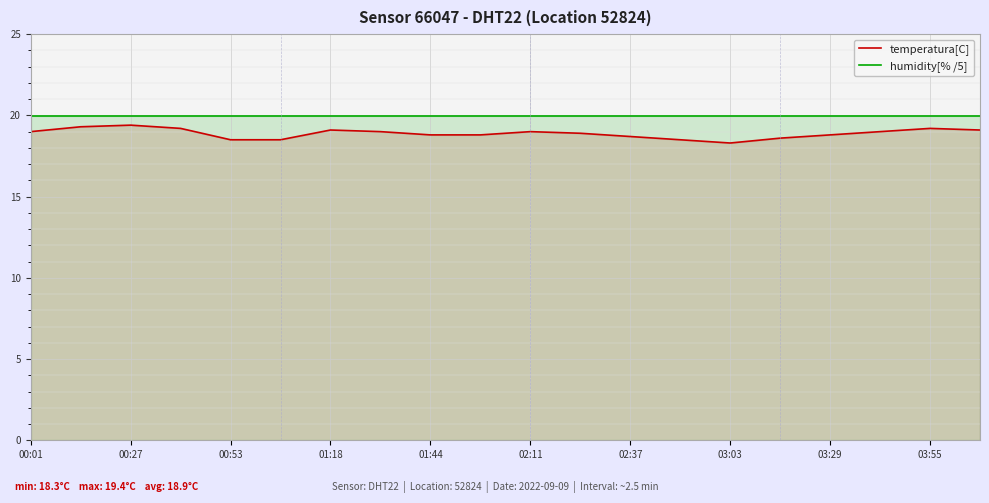

What is the sum of all humidity[% /5] values?

399.6